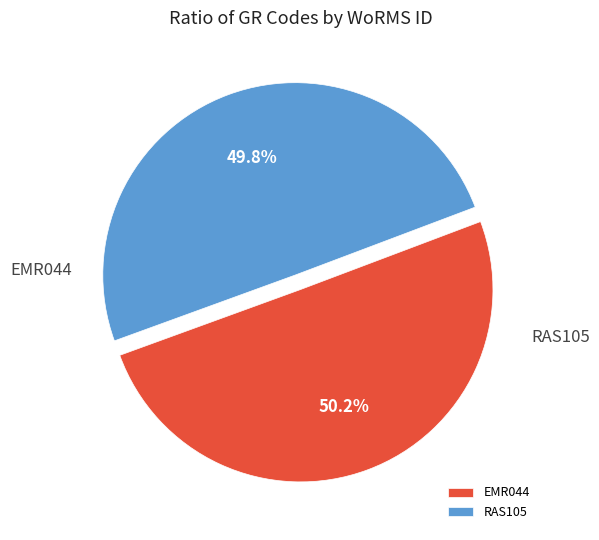

What percentage is the EMR044 slice, to the nearest percent?

50%